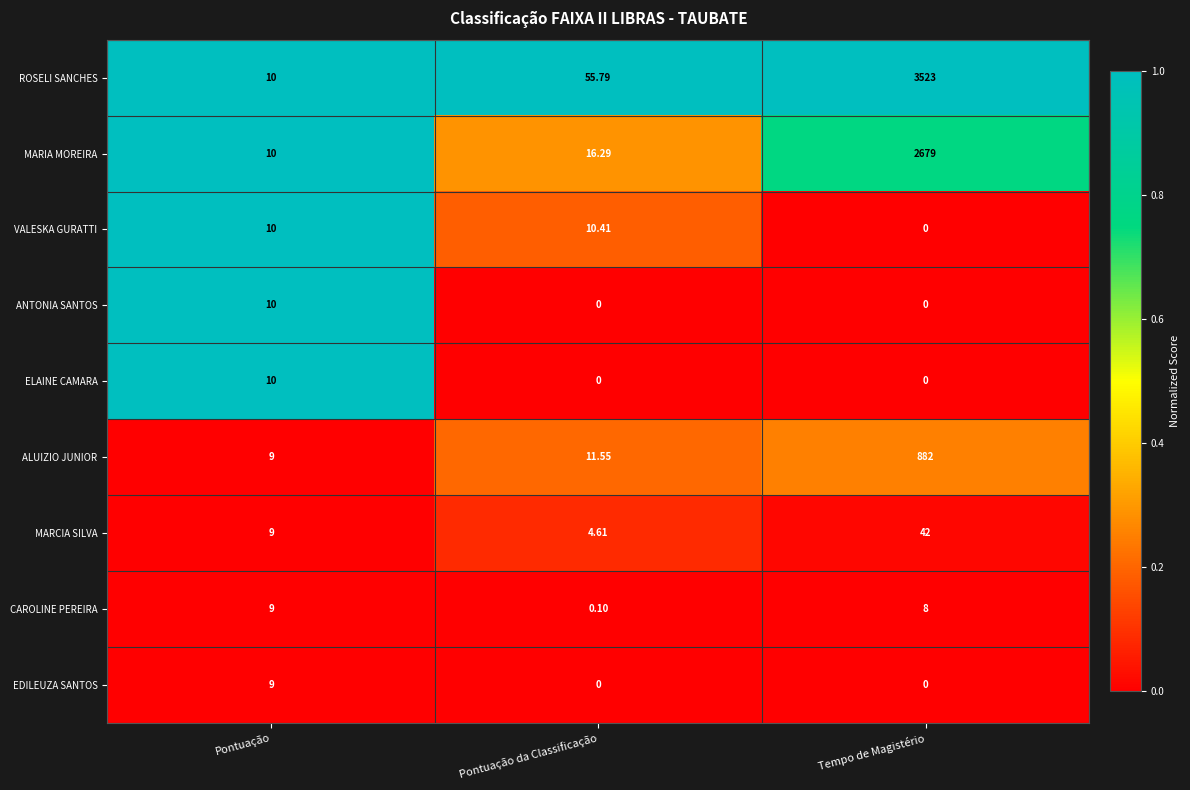

Where does the ALUIZIO JUNIOR series first go above 11?

Pontuação da Classificação